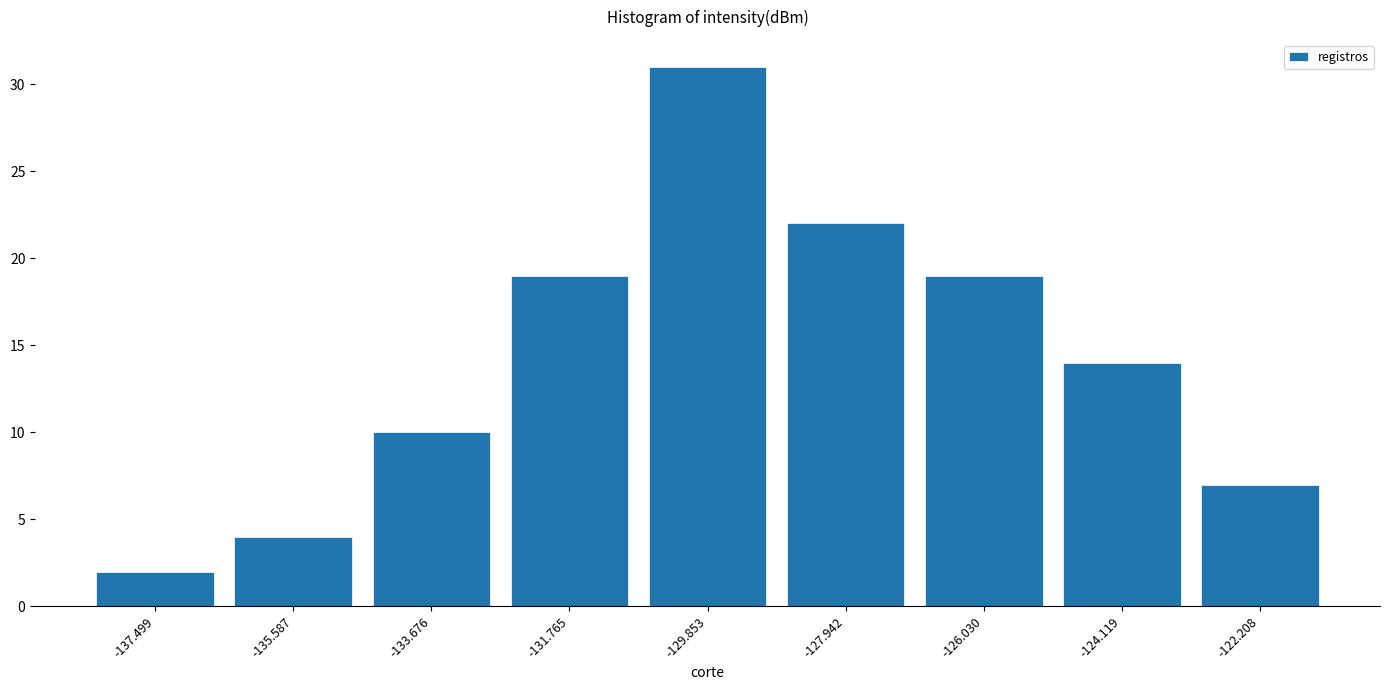

Reading right to left, extract all data points from this chart.

7	14	19	22	31	19	10	4	2